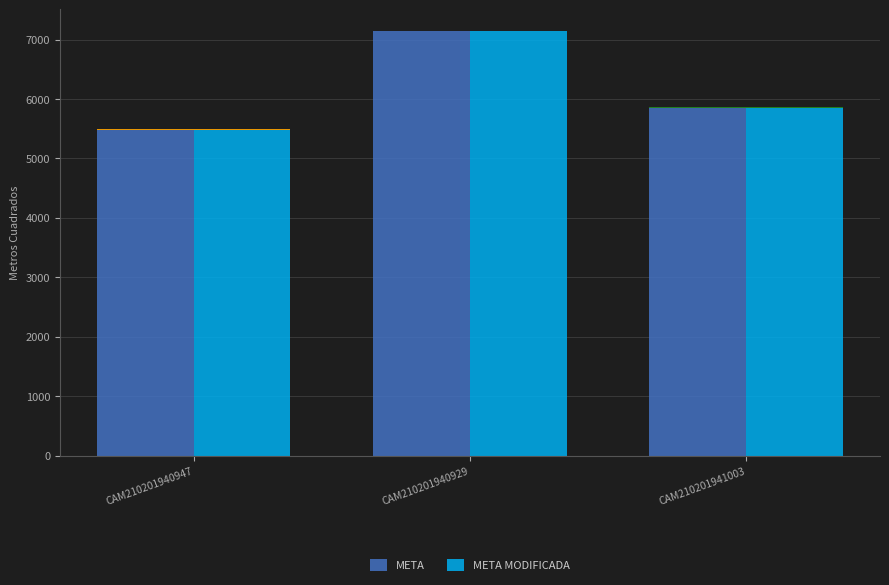

What is the total value across all series at CAM210201941003?

11712.4